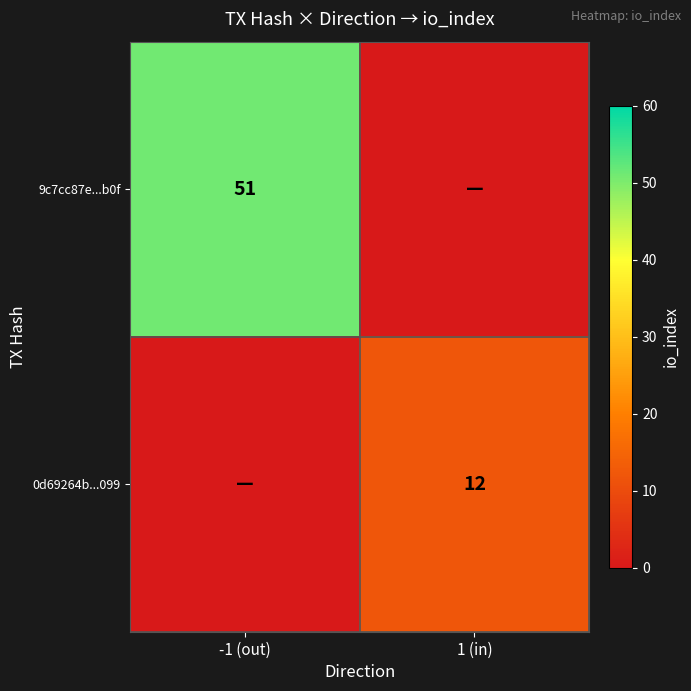

The 0d69264b...099 series shows 12 at 1 (in). True or false?

True